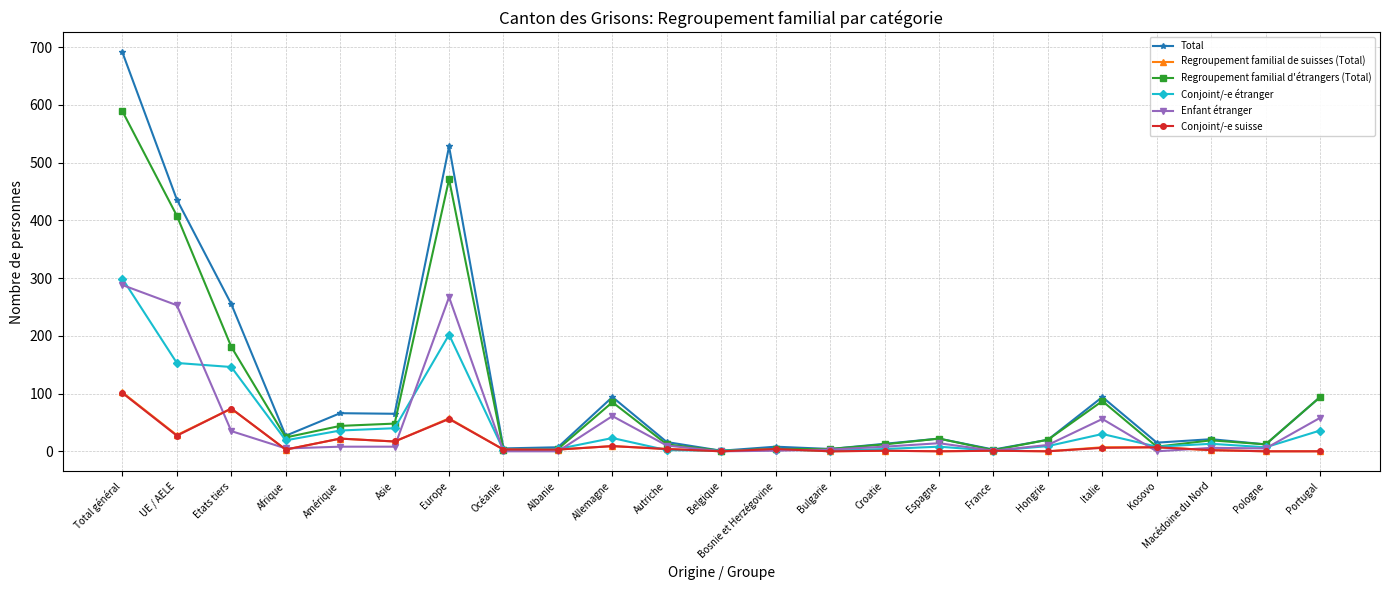

At which label does Enfant étranger reach its peak?

Total général